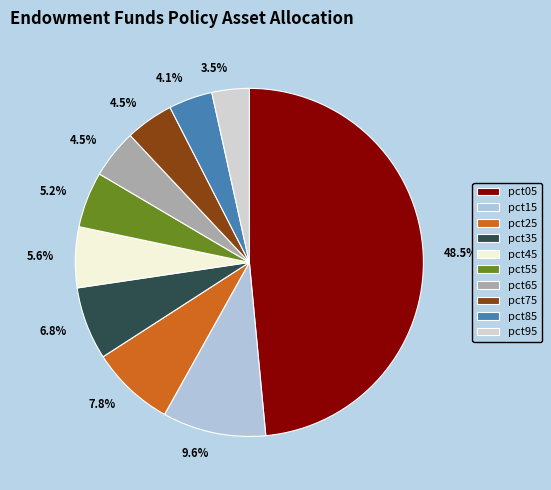

To the nearest percent, what is the difference between the pct75 and pct35 slice percentages?

2%